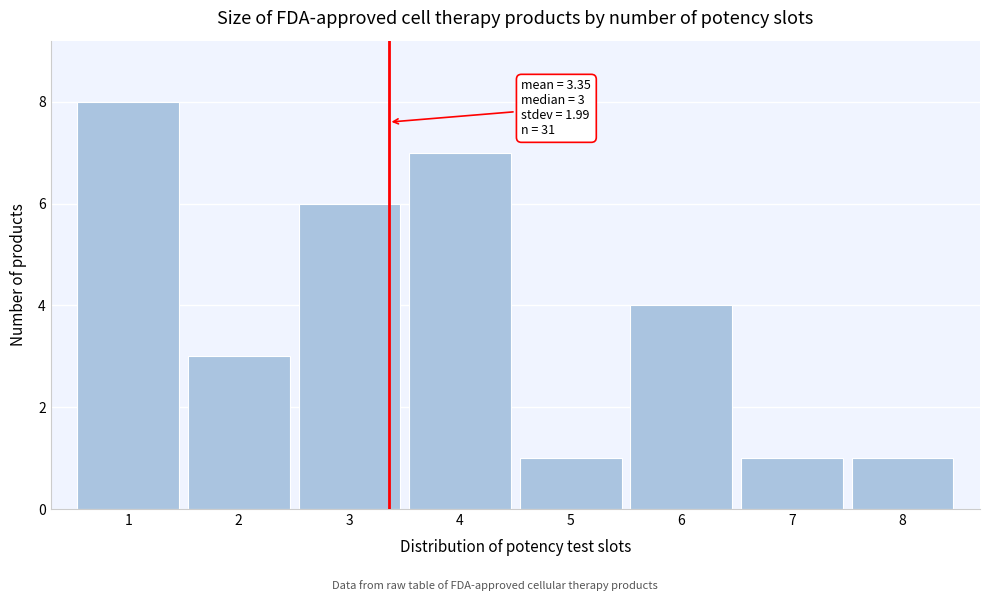

Which range on the x-axis has the tallest bar?

0.5 to 1.5